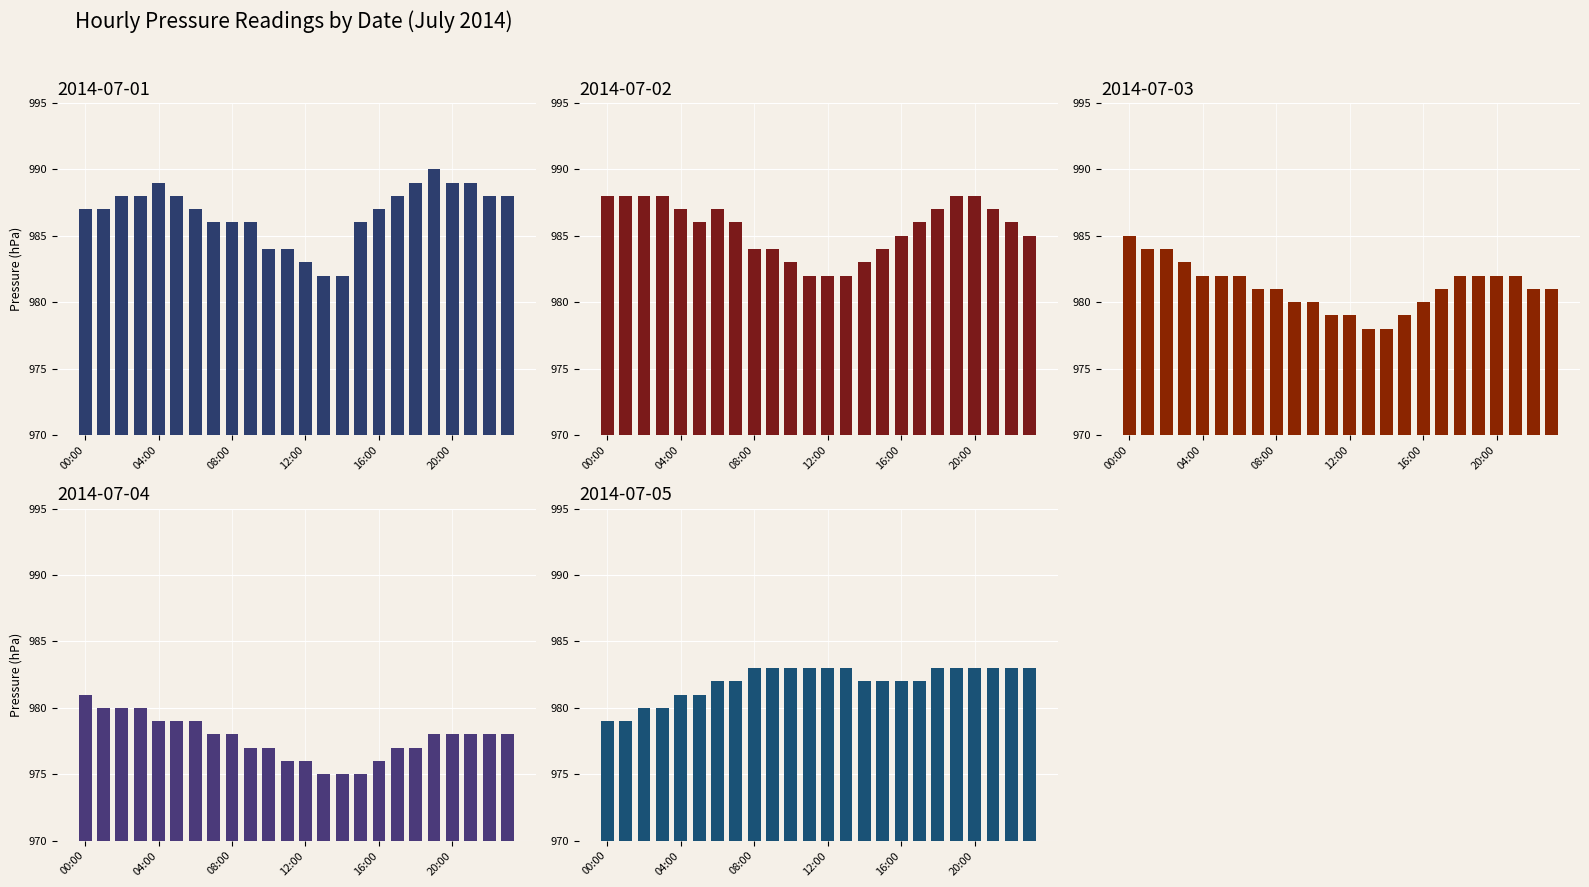

What is the difference between the 2014-07-01 values at 18:00 and 11:00?

5